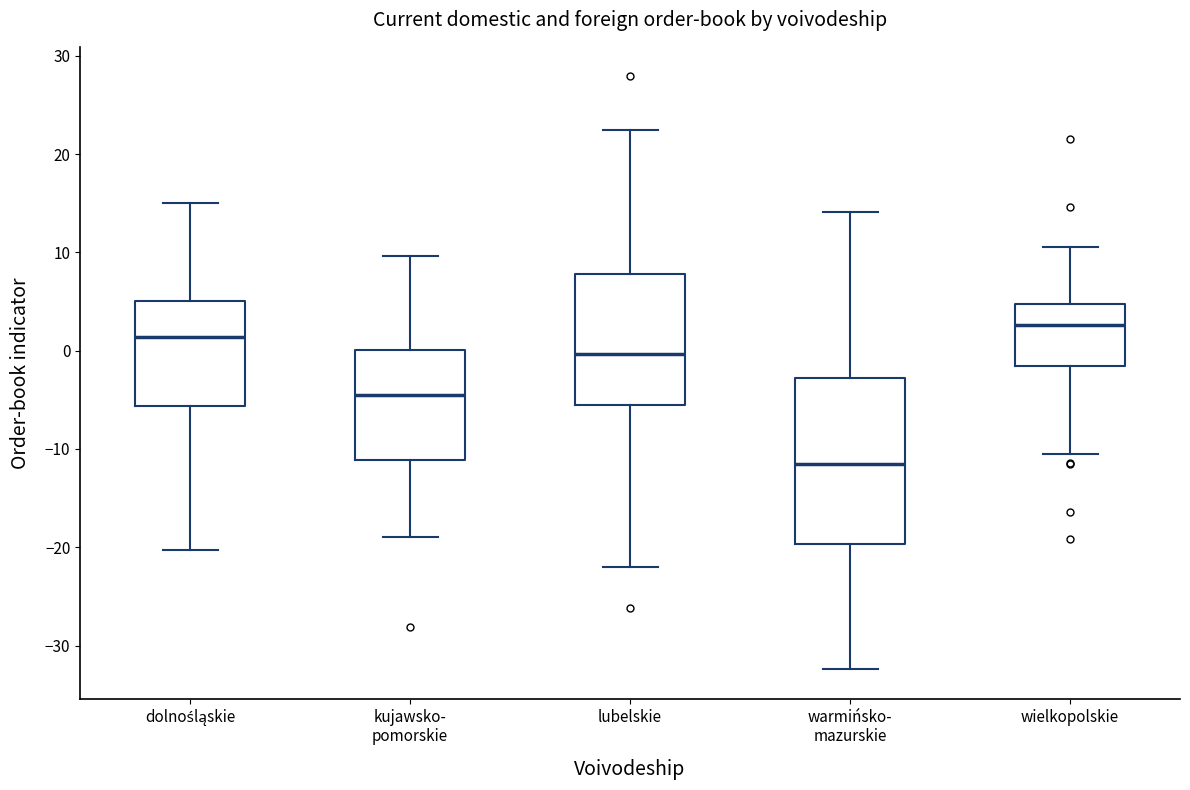

Reading left to right, read every box against the y-axis: the position of its median line, the range the box covers, and the ends of its whiskers. The values are not printed on the chart, so give them approximately, as read against the axis.

dolnośląskie: median 1, box -6 to 5, whiskers -20 to 15
kujawsko- pomorskie: median -5, box -11 to 0, whiskers -19 to 10
lubelskie: median 0, box -6 to 8, whiskers -22 to 23
warmińsko- mazurskie: median -12, box -20 to -3, whiskers -32 to 14
wielkopolskie: median 3, box -2 to 5, whiskers -10 to 11